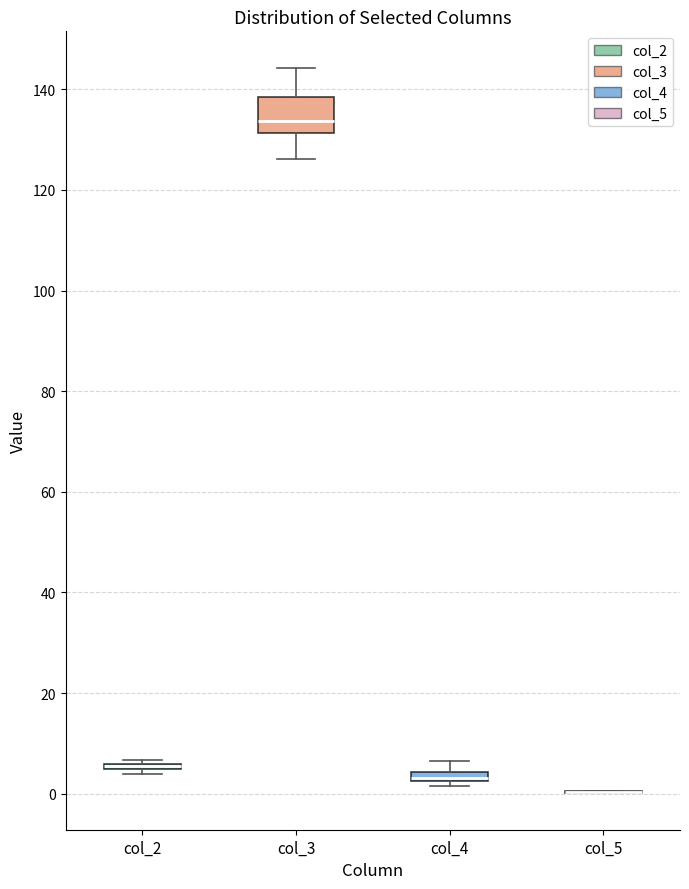

Where is the lower edge of the box for col_3 on the y-axis? The values are not printed on the chart, so give them approximately, as read against the axis.

132